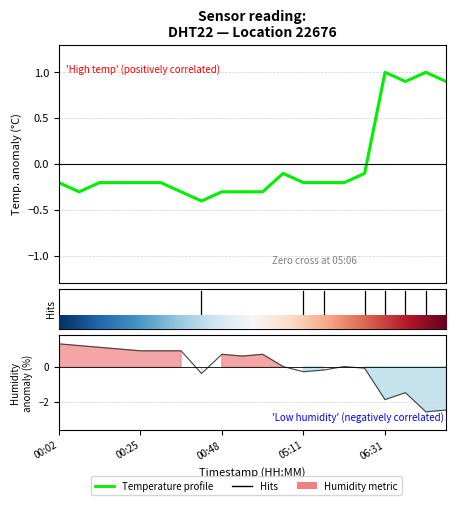

What is the lowest value of the Temperature profile series?

-0.4